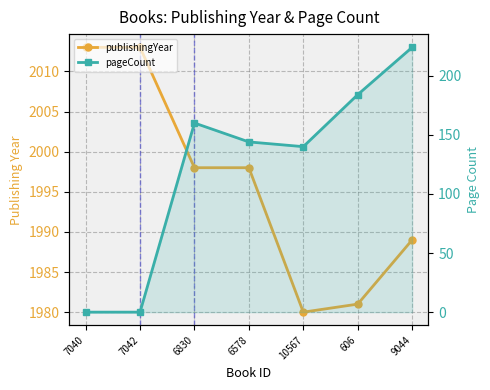

Is this an area chart (filled region under the line)?

No